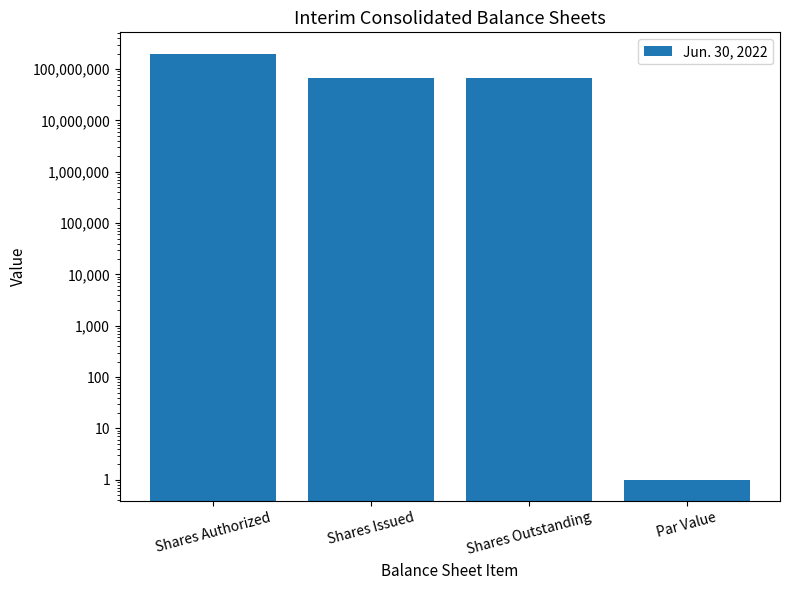

List the labels in order of value, smallest first.

Par Value, Shares Issued, Shares Outstanding, Shares Authorized